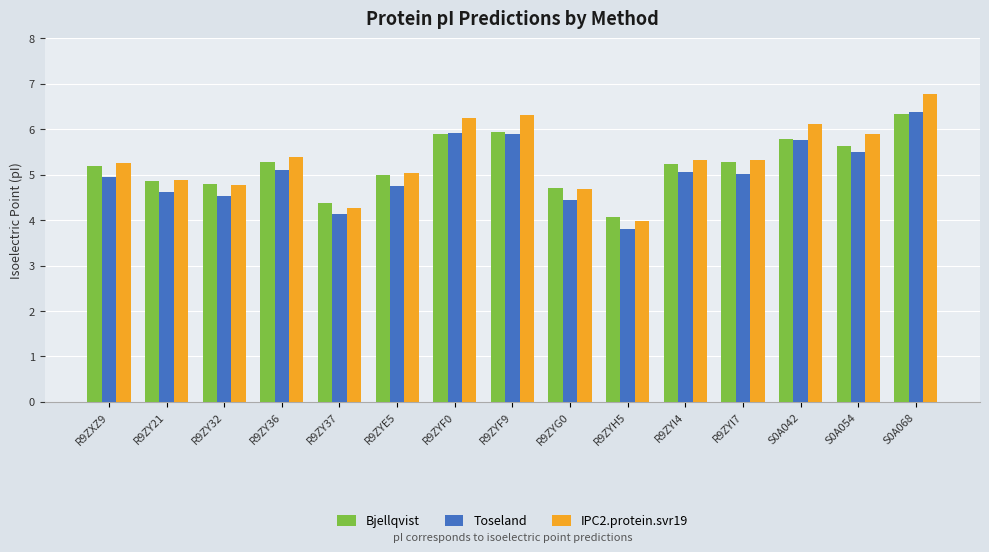

Does the chart contain any negative values?

No